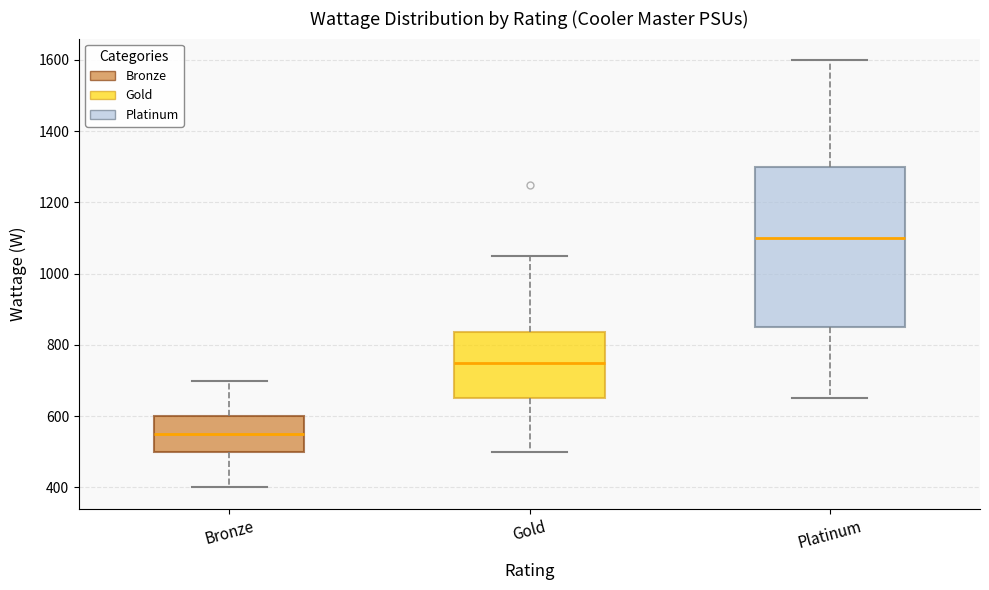

Reading left to right, transcribe this box plot: for each box, give where its median line is, the range the box spans, and where its two whiskers end, as read against the y-axis. The values are not printed on the chart, so give them approximately, as read against the axis.

Bronze: median 560, box 500 to 600, whiskers 400 to 700
Gold: median 760, box 660 to 840, whiskers 500 to 1060
Platinum: median 1100, box 860 to 1300, whiskers 660 to 1600